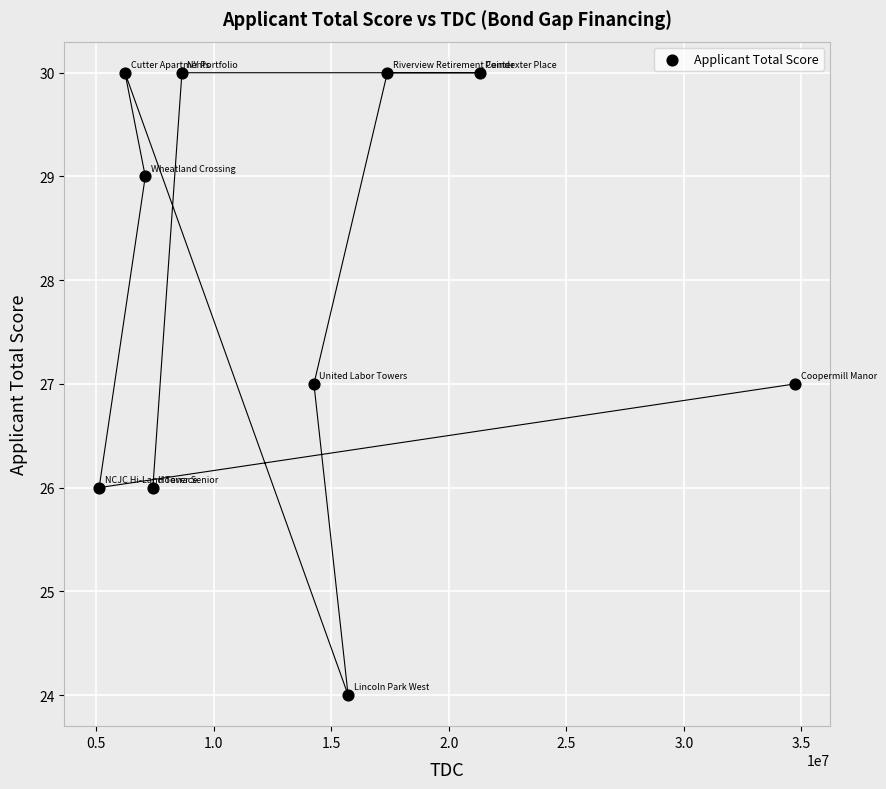

What is the average Y value?

28